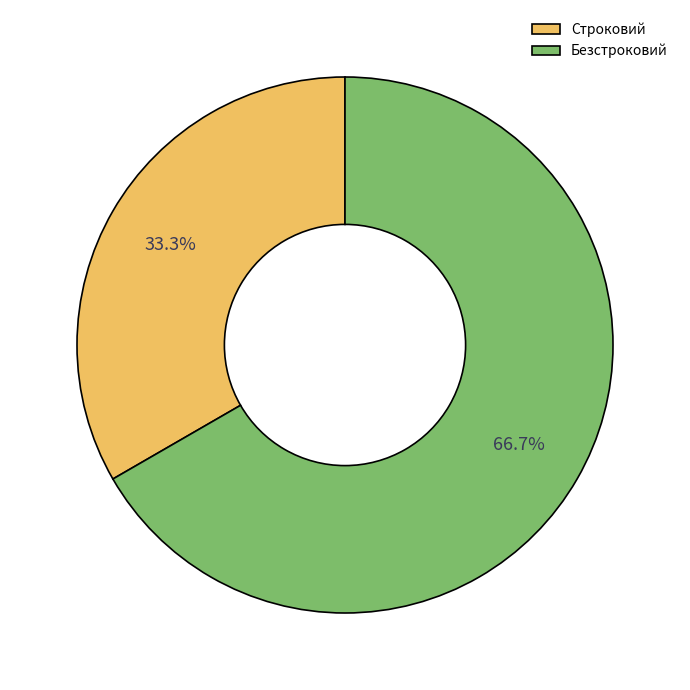

To the nearest percent, what is the difference between the largest and smallest slice percentages?

33%